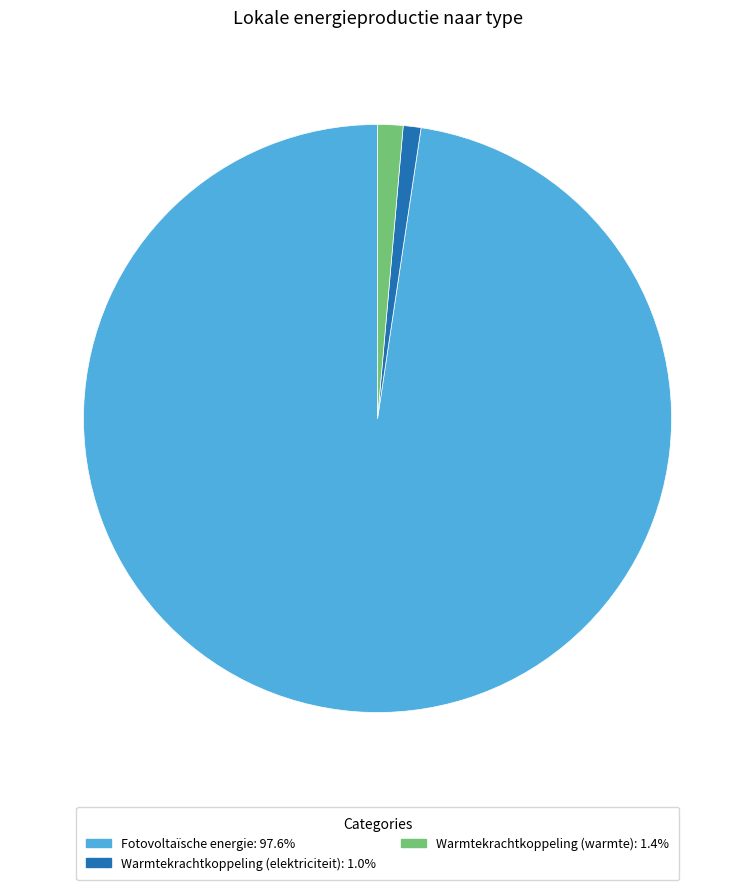

Is the sum of Warmtekrachtkoppeling (elektriciteit): 1.0% and Fotovoltaïsche energie: 97.6% greater than half?

Yes